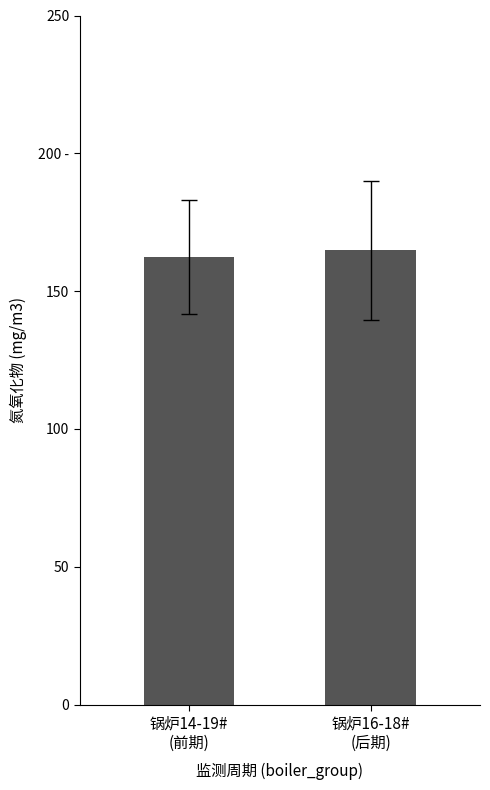

What is the label of the 1st bar from the right?

锅炉16-18#
(后期)